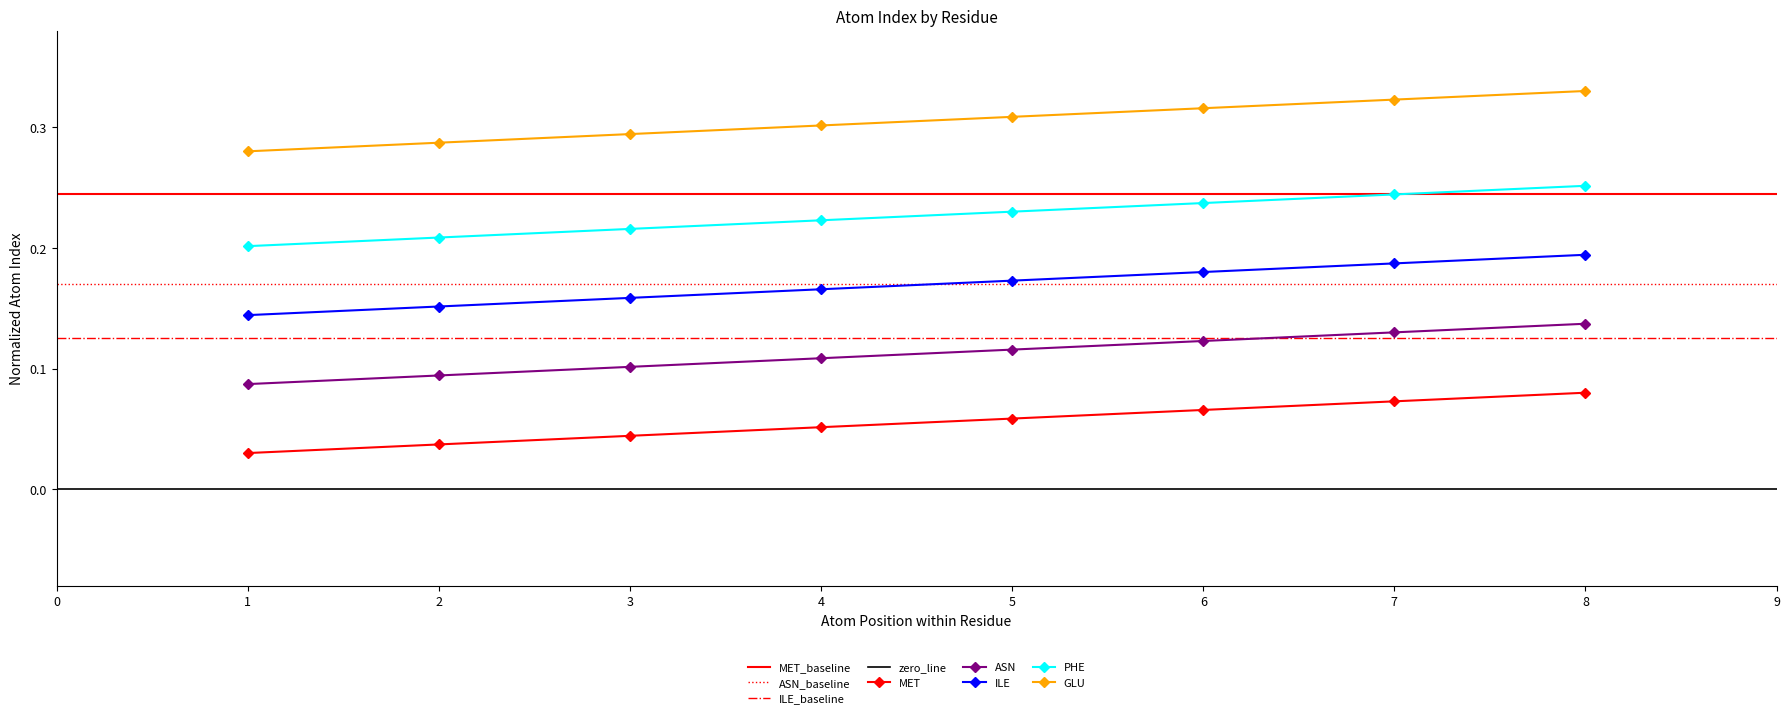

True or false: GLU has a value of 0.1 at 2.

False